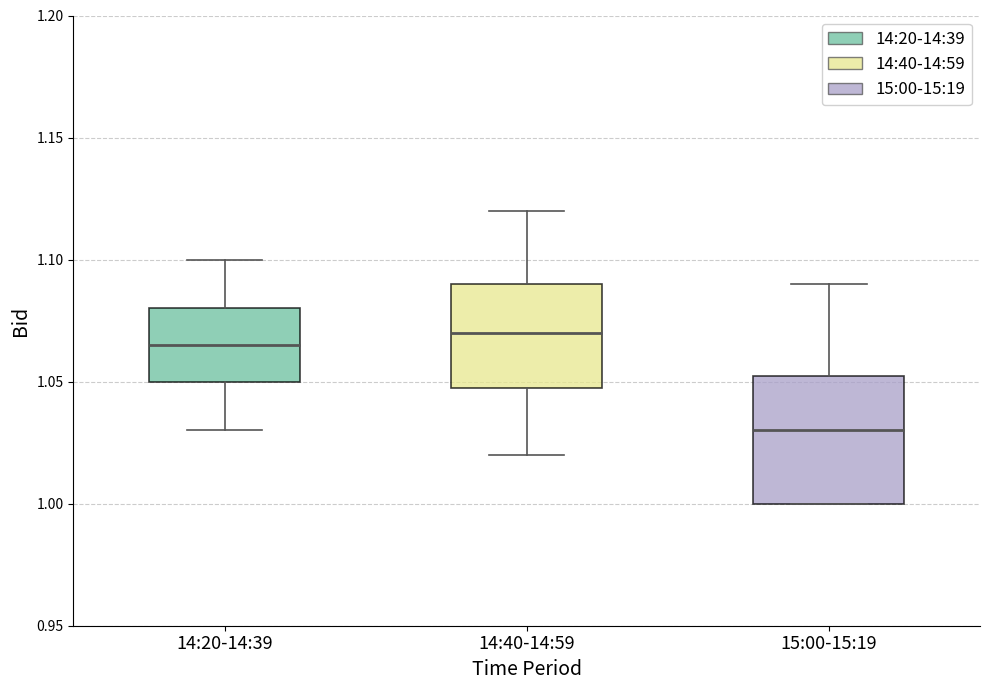

Comparing the boxes themselves (not the whiskers), which one is the tallest?

15:00-15:19